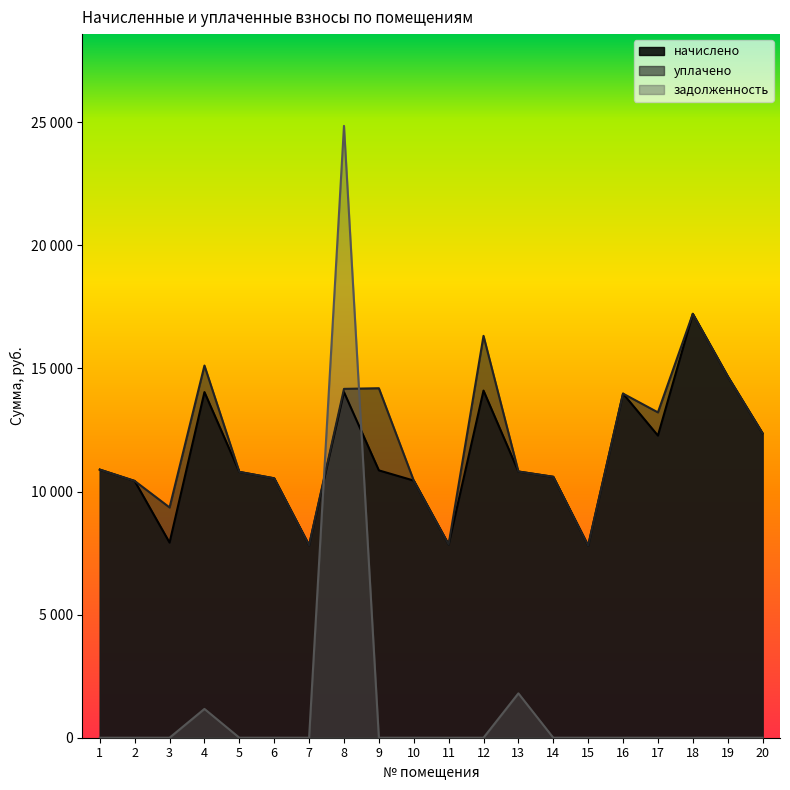

The задолженность series shows 0.0 at 17. True or false?

True